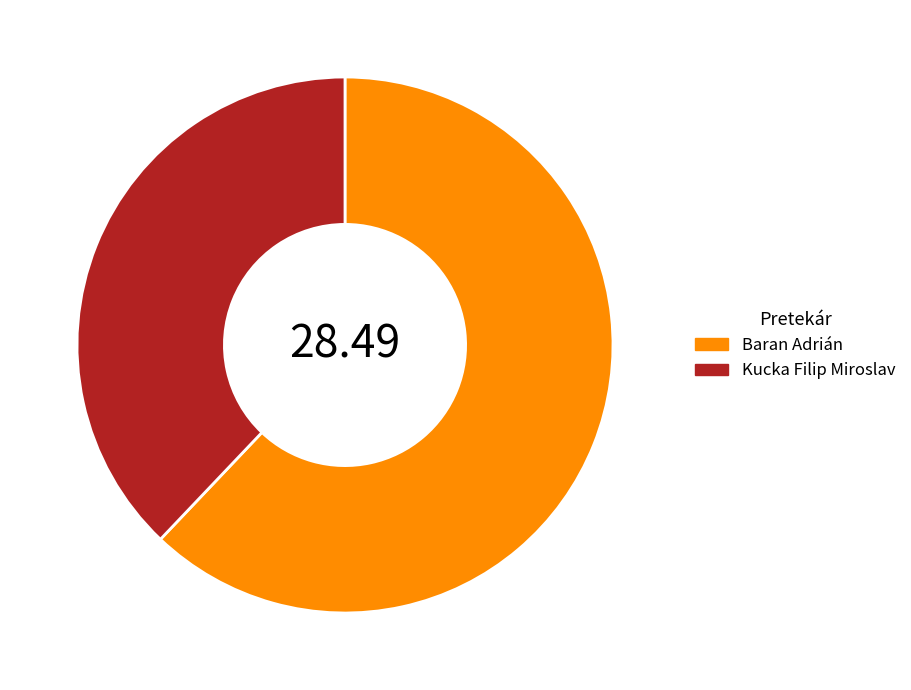

Does any single category account for the majority?

Yes